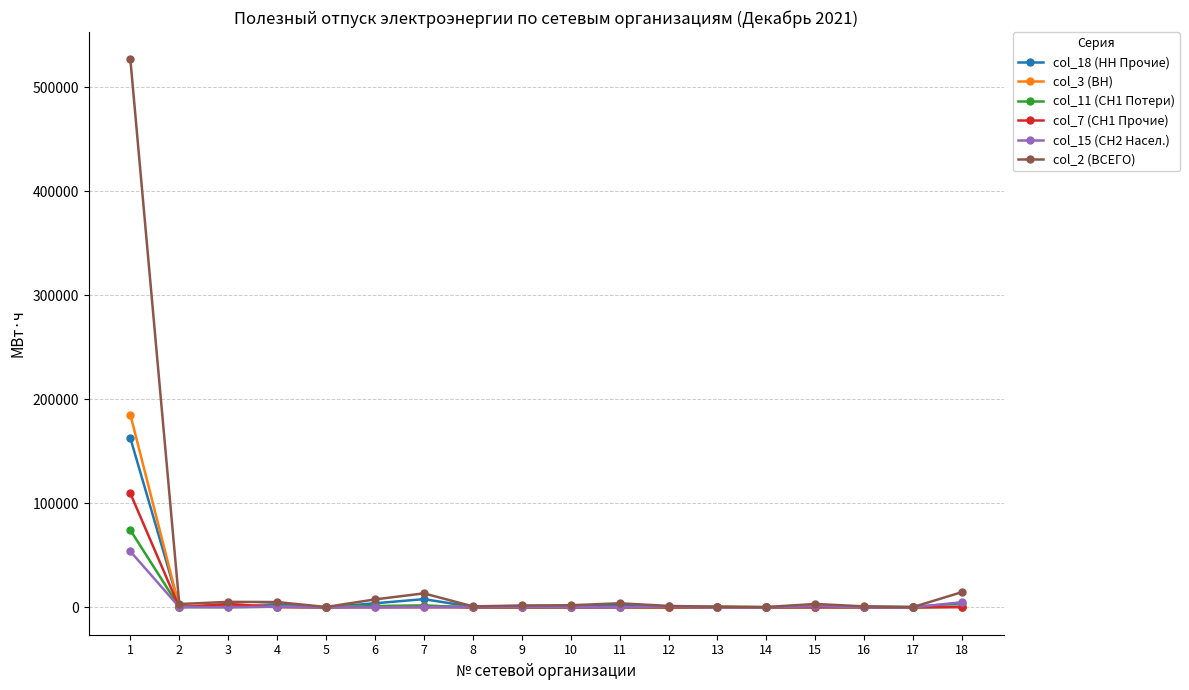

How many values in the col_18 (НН Прочие) series are below 901?

9